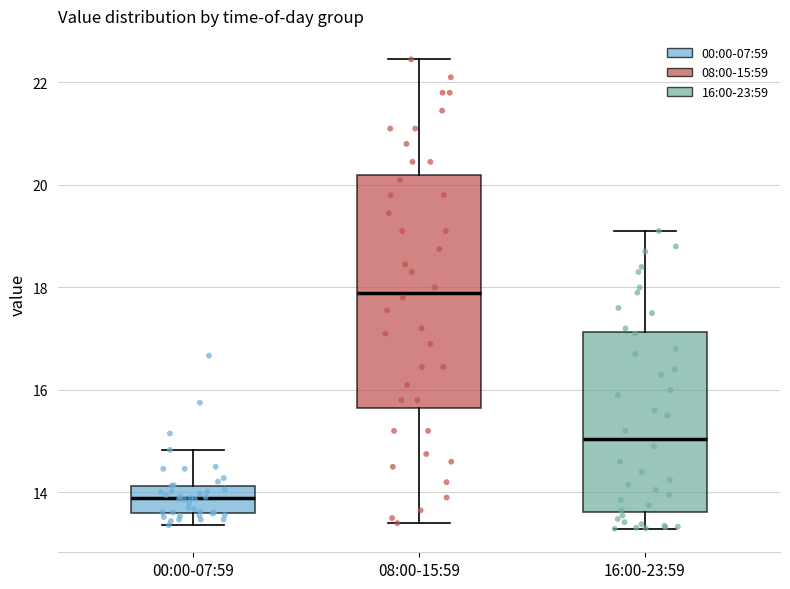

Where is the upper edge of the box for 08:00-15:59 on the y-axis? The values are not printed on the chart, so give them approximately, as read against the axis.

20.2